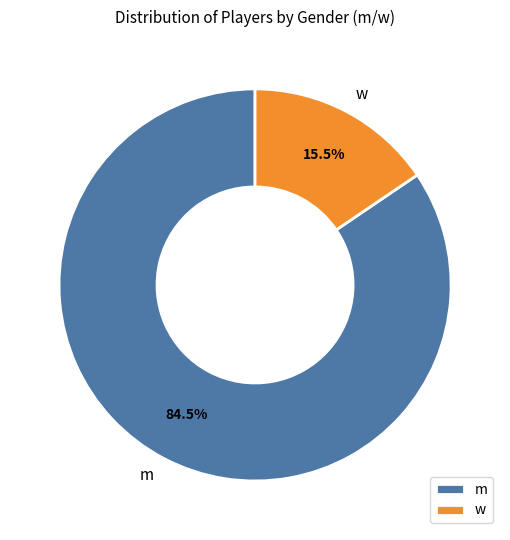

Which slice is the largest?

m